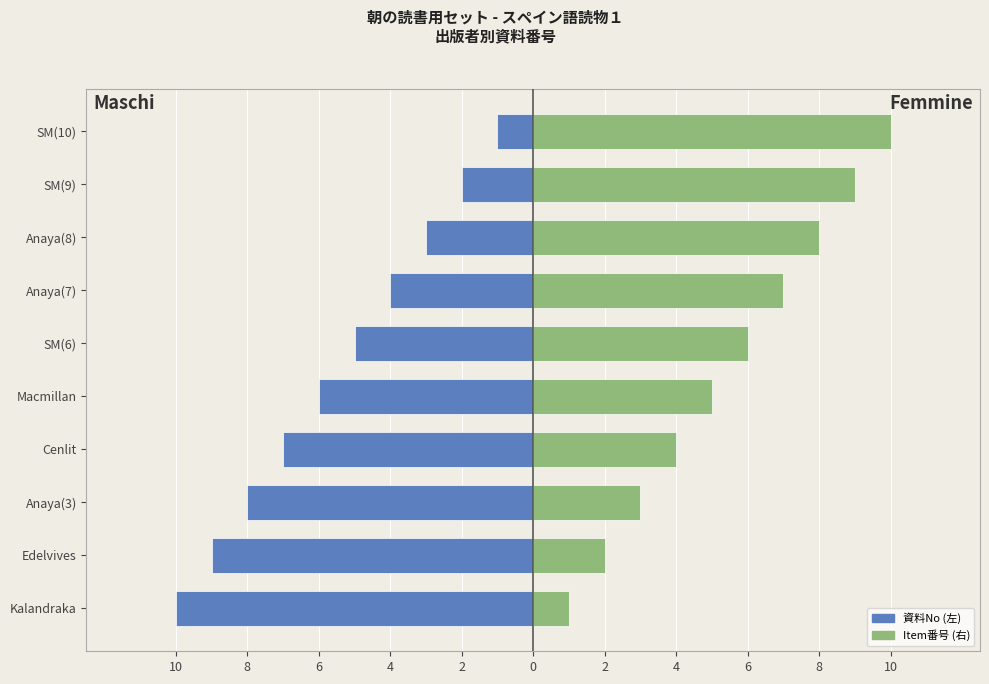

What is the value of the 資料No (left) bar at the 1st from the left?

-10